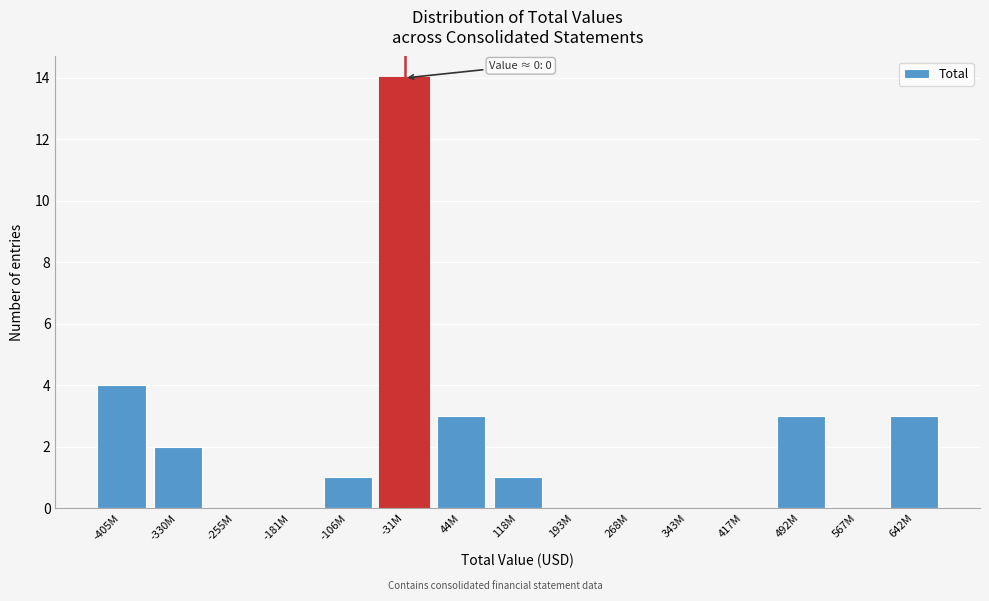

Reading right to left, extract all data points from this chart.

642M=3	567M=0	492M=3	417M=0	343M=0	268M=0	193M=0	118M=1	44M=3	-31M=14	-106M=1	-181M=0	-255M=0	-330M=2	-405M=4